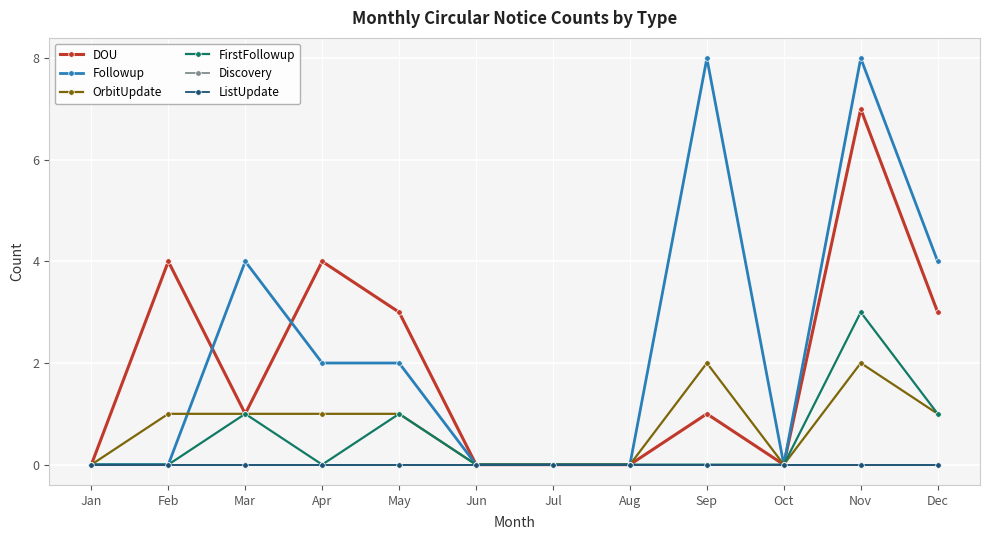

How many interior local peaks does the Followup series have?

3